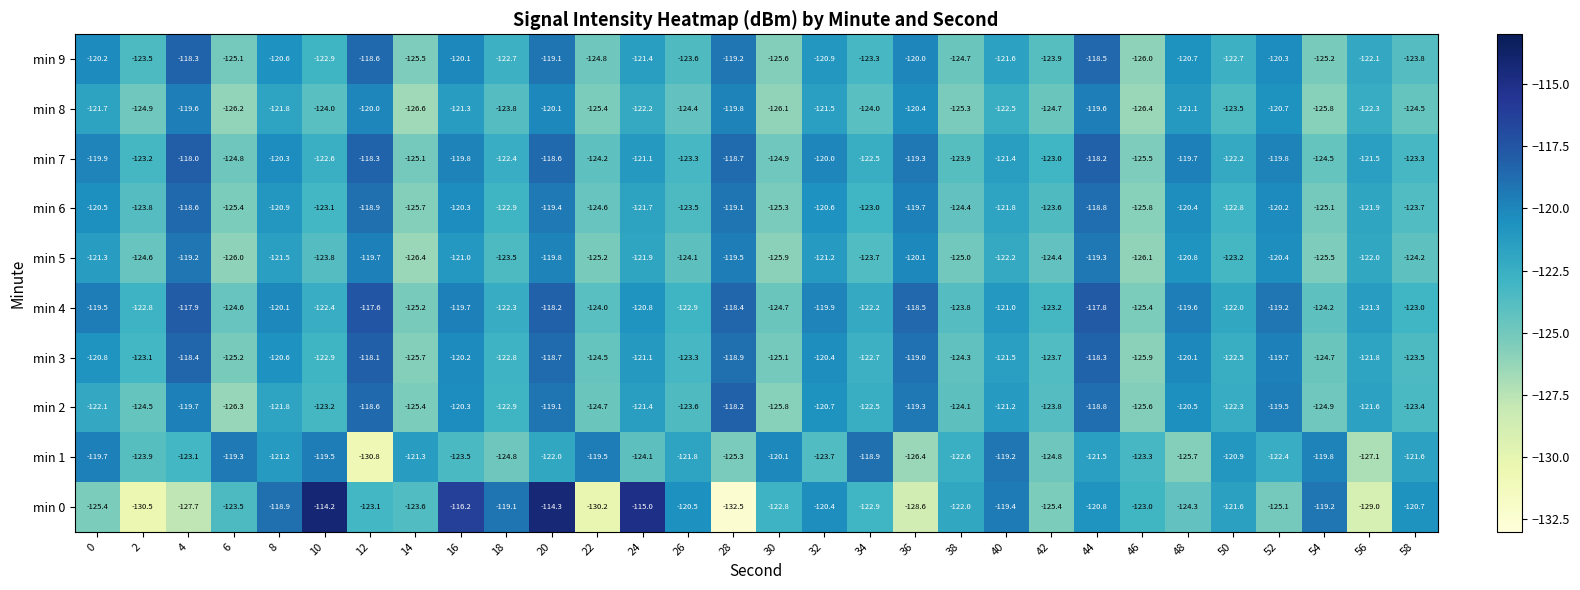

What is the highest value of the min 5 series?

-119.2